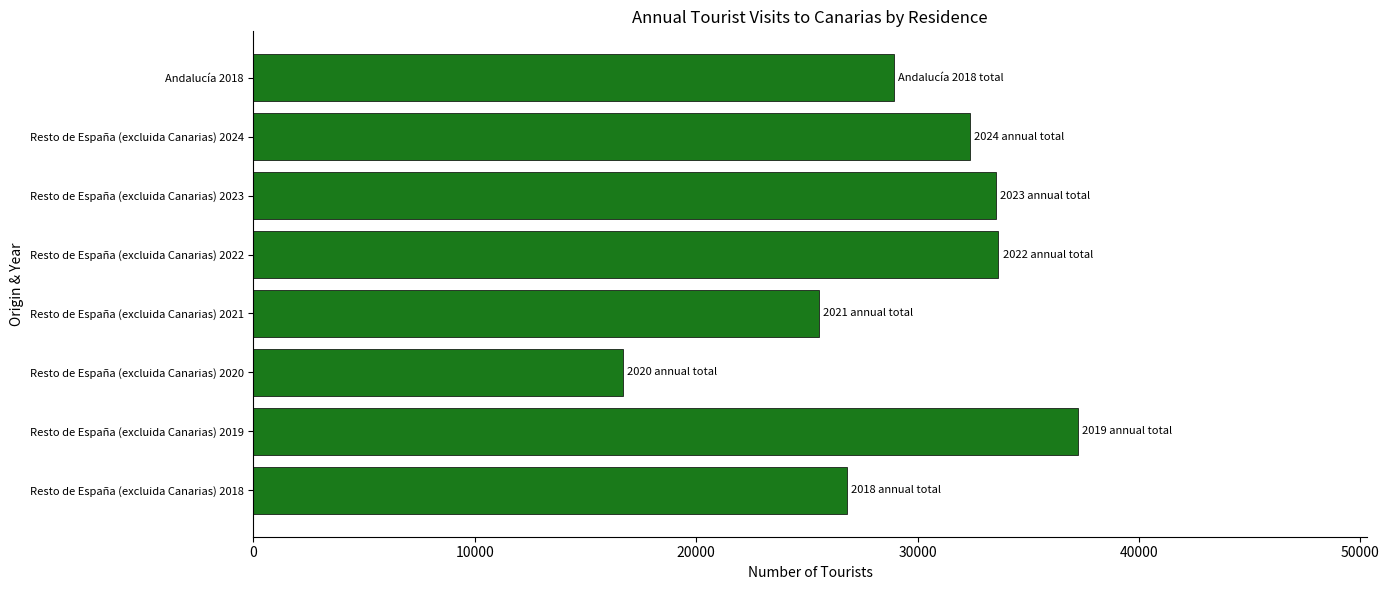

Which has a higher value, Andalucía 2018 or Resto de España (excluida Canarias) 2020?

Andalucía 2018